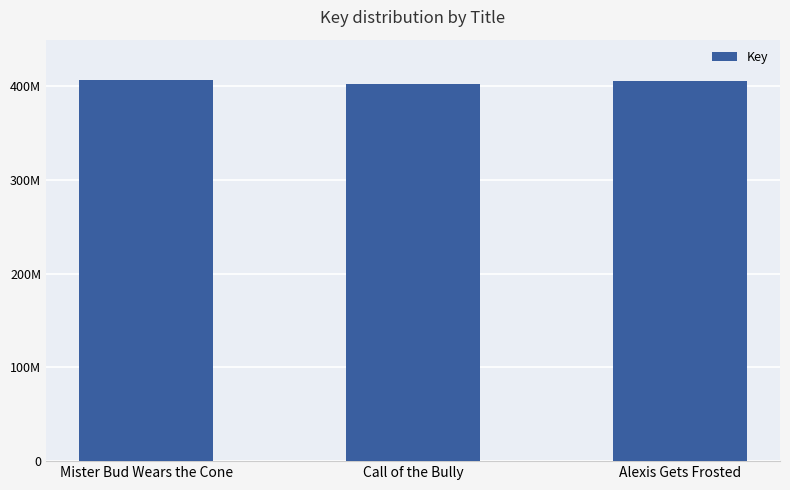

What is the sum of all values?

1216033254